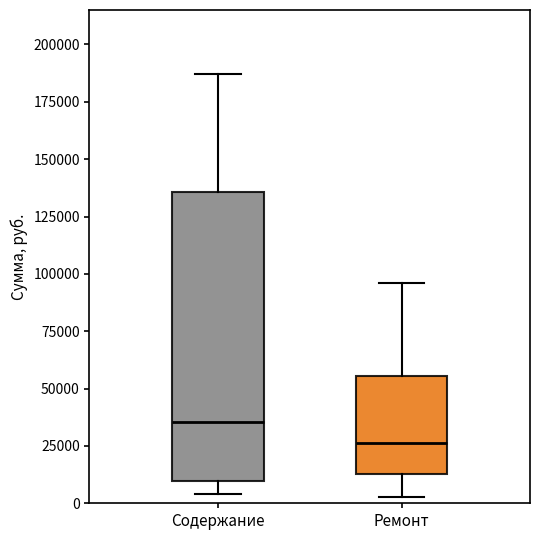

Where does the upper whisker of the box for Ремонт end on the y-axis? The values are not printed on the chart, so give them approximately, as read against the axis.

95000